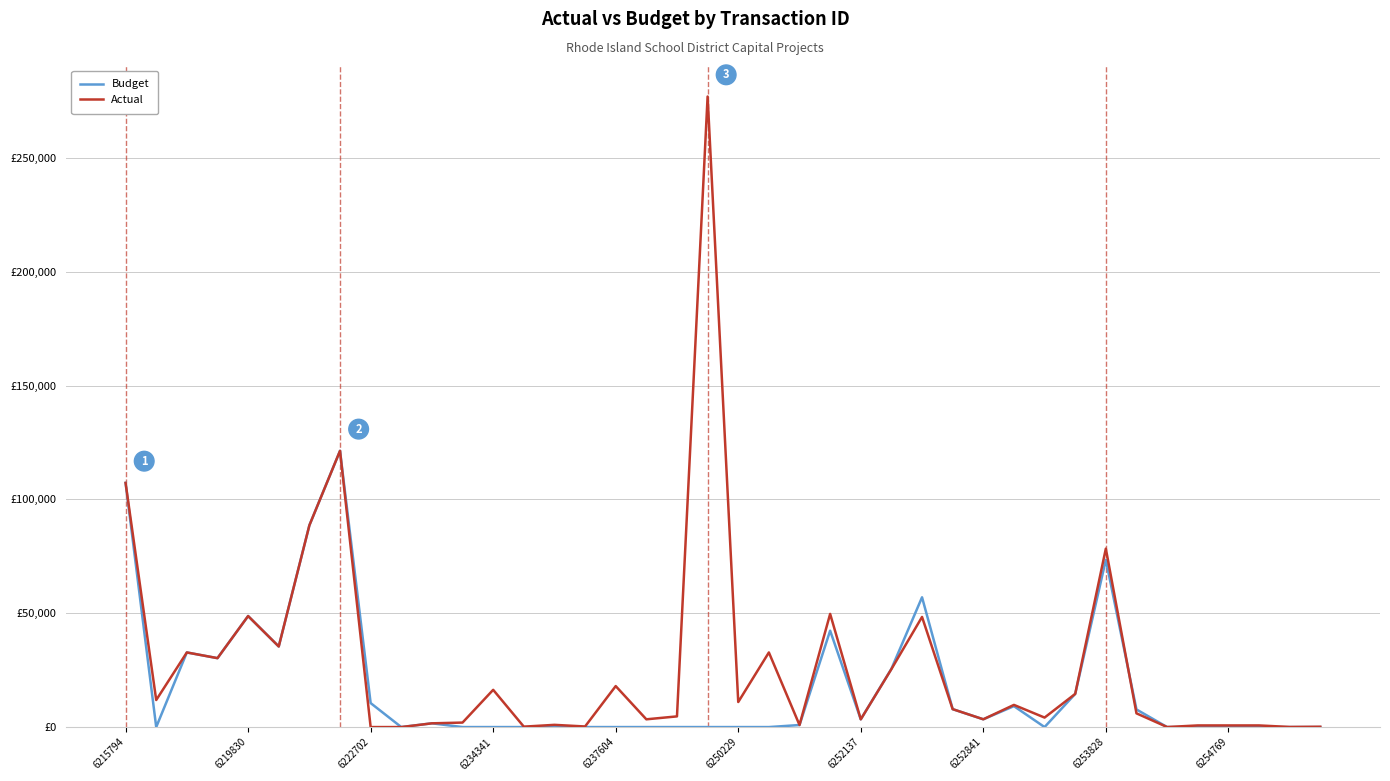

What are all the series names shown in the legend?

Budget, Actual